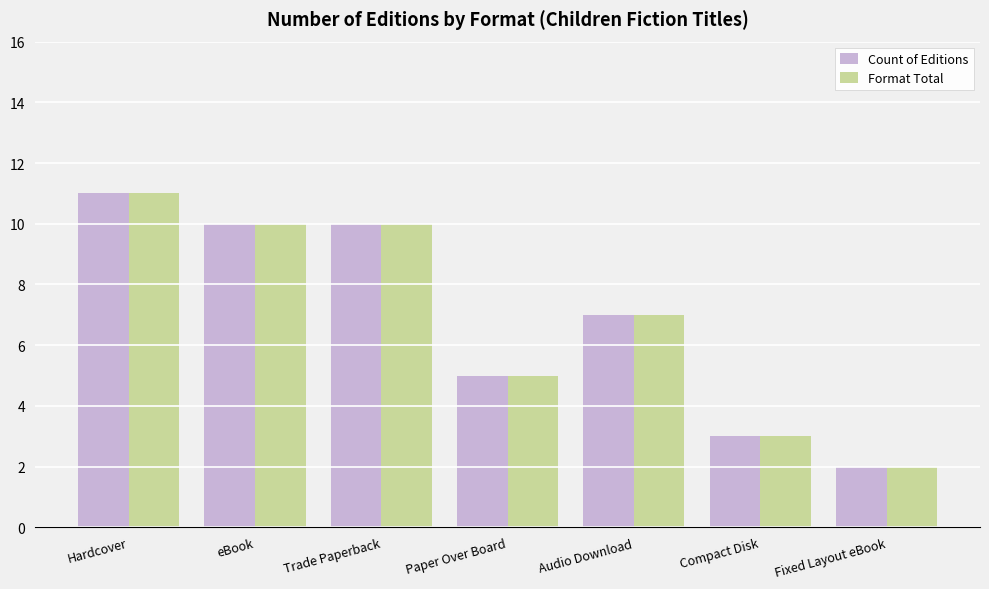

What is the sum of the Count of Editions values at Audio Download and eBook?

17